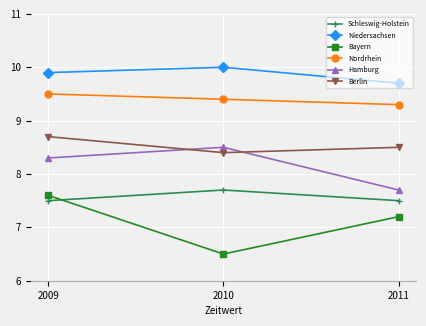

List the labels in order of Bayern value, largest first.

2009, 2011, 2010